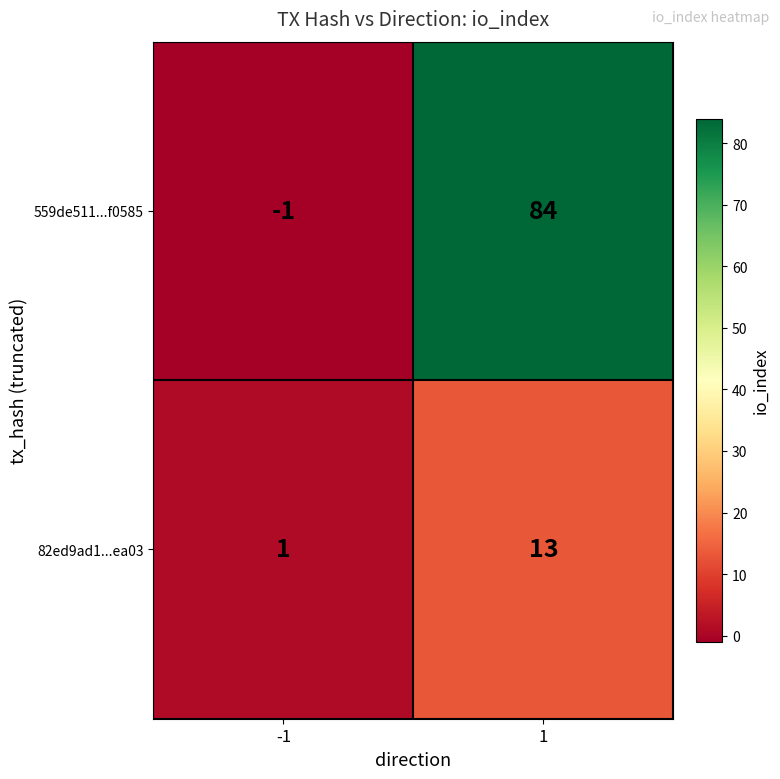

List the series in order of their overall mean, lowest first.

82ed9ad1...ea03, 559de511...f0585